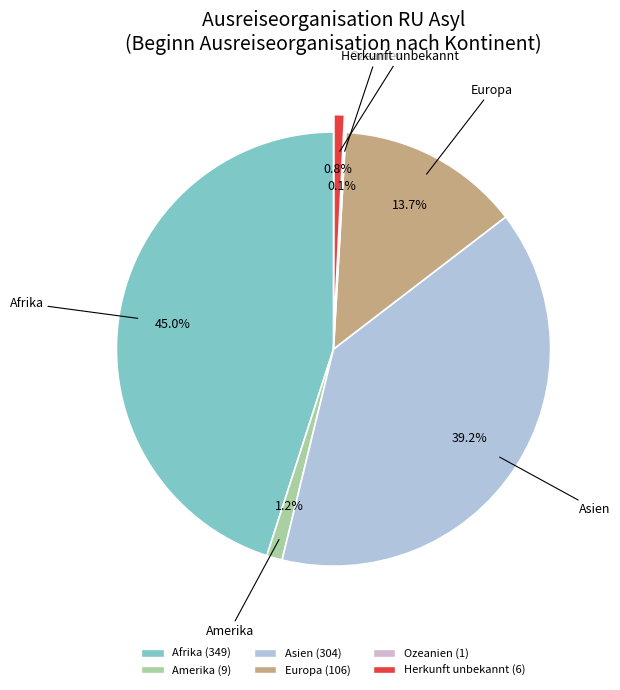

Which category has the biggest portion of the pie?

Afrika